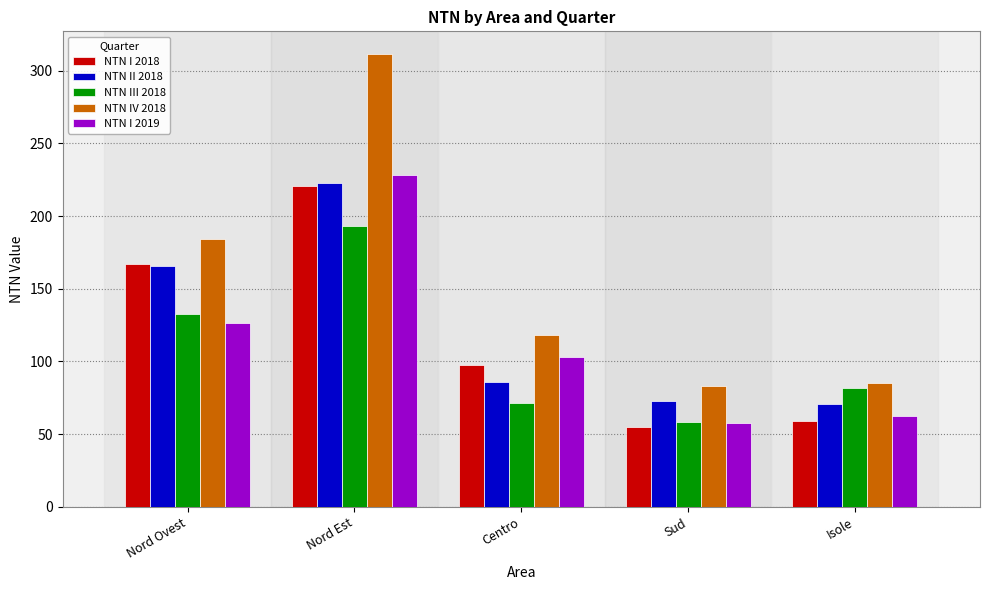

What are all the series names shown in the legend?

NTN I 2018, NTN II 2018, NTN III 2018, NTN IV 2018, NTN I 2019